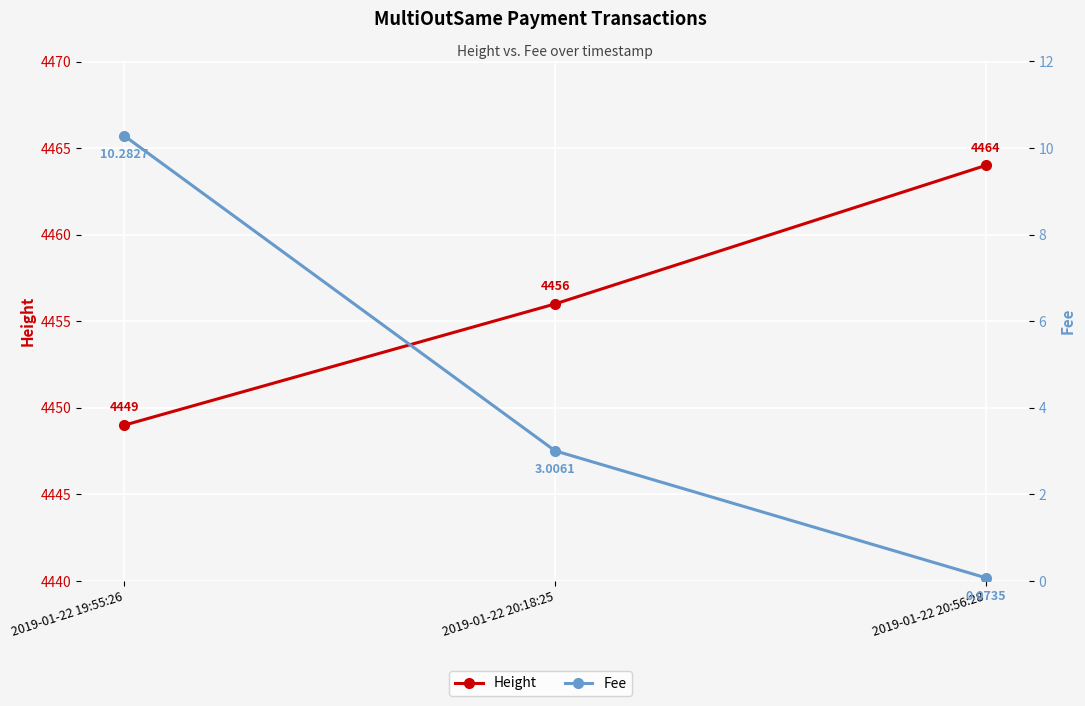

What is the difference between the maximum and minimum values in the Height series?

15.0